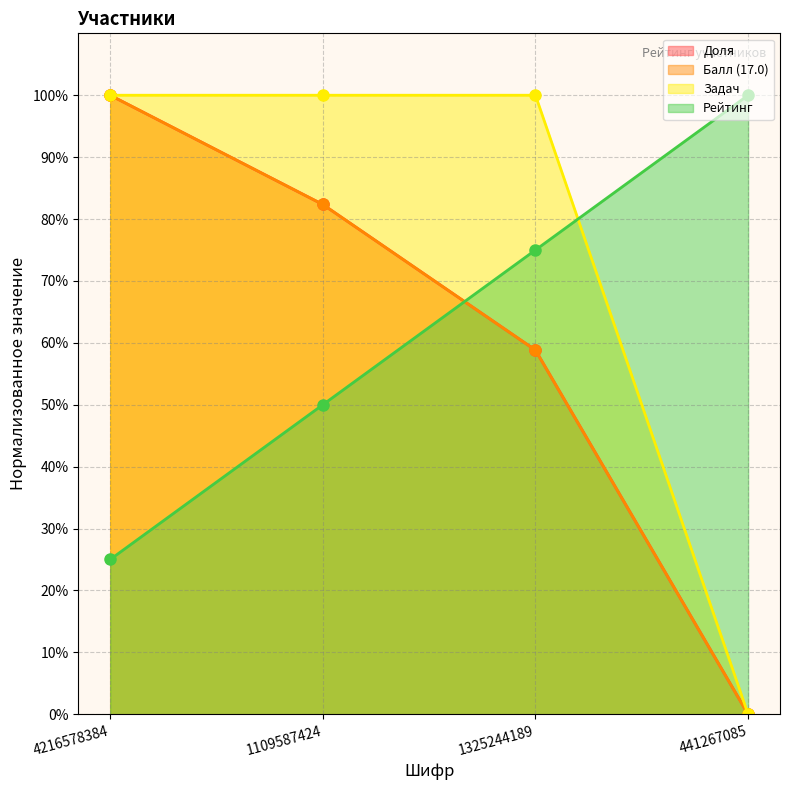

True or false: Балл (17.0) and Доля intersect in this chart.

False